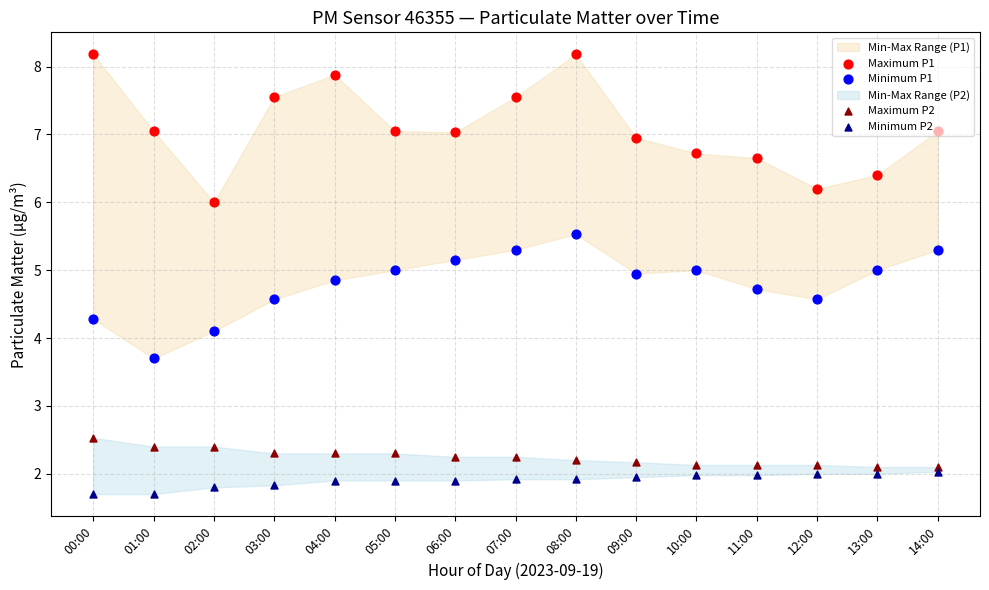

Which series reaches the minimum Y coordinate?

Minimum P2